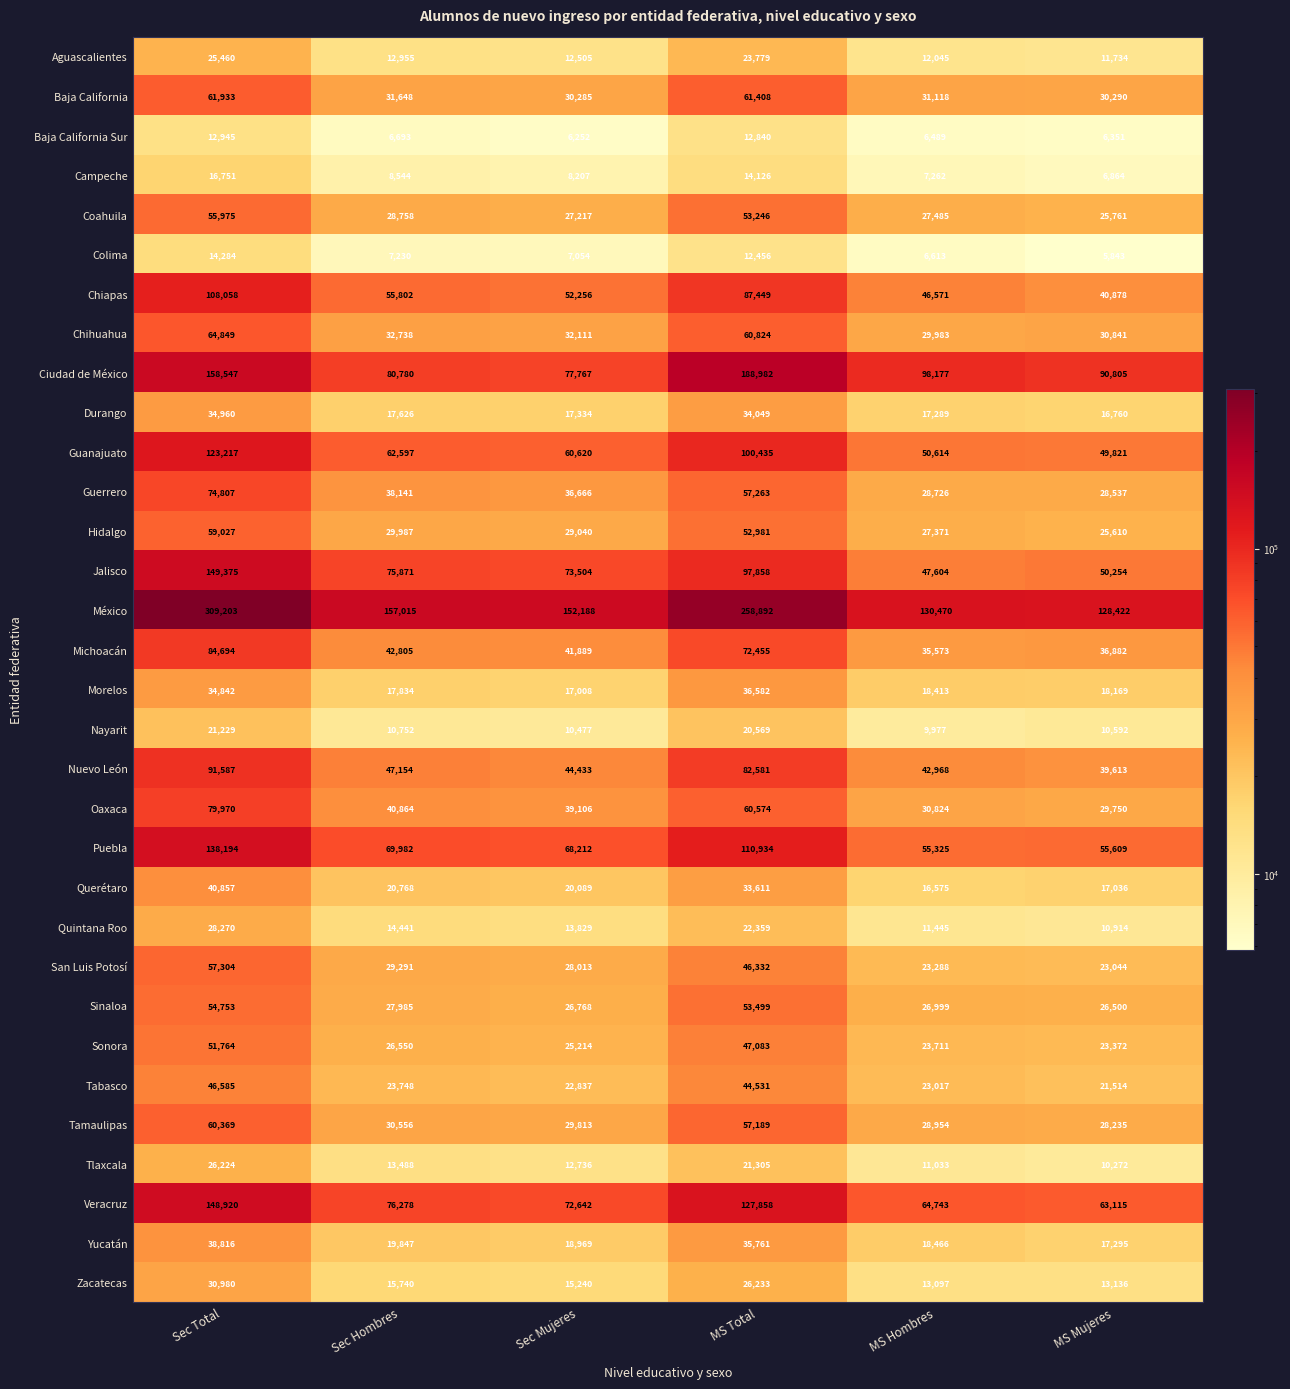

What is the difference between the maximum and second lowest values in the Chihuahua series?

34008